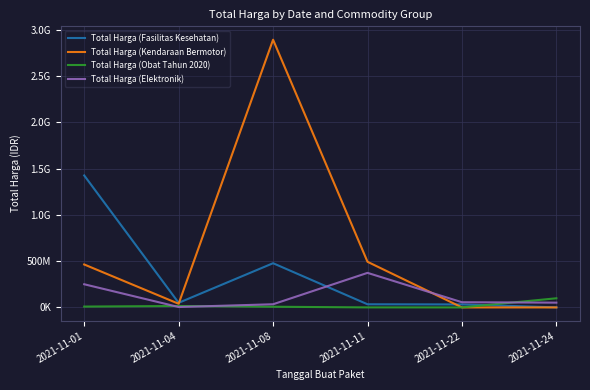

Is the value of Total Harga (Elektronik) at 2021-11-22 greater than the value of Total Harga (Fasilitas Kesehatan) at 2021-11-24?

Yes